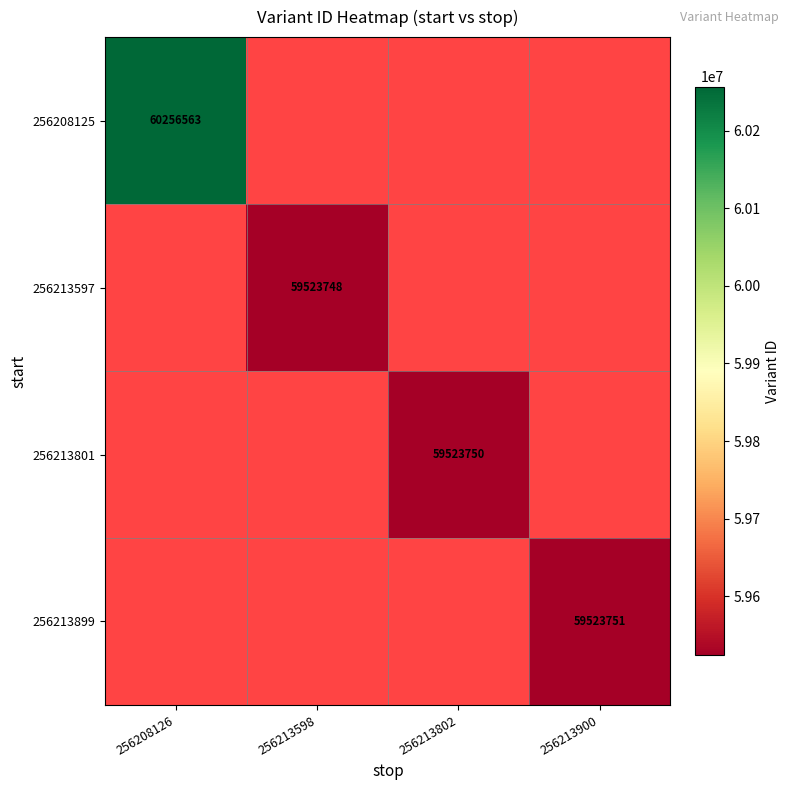

At how many categories does at least one series exceed 59658262?

1